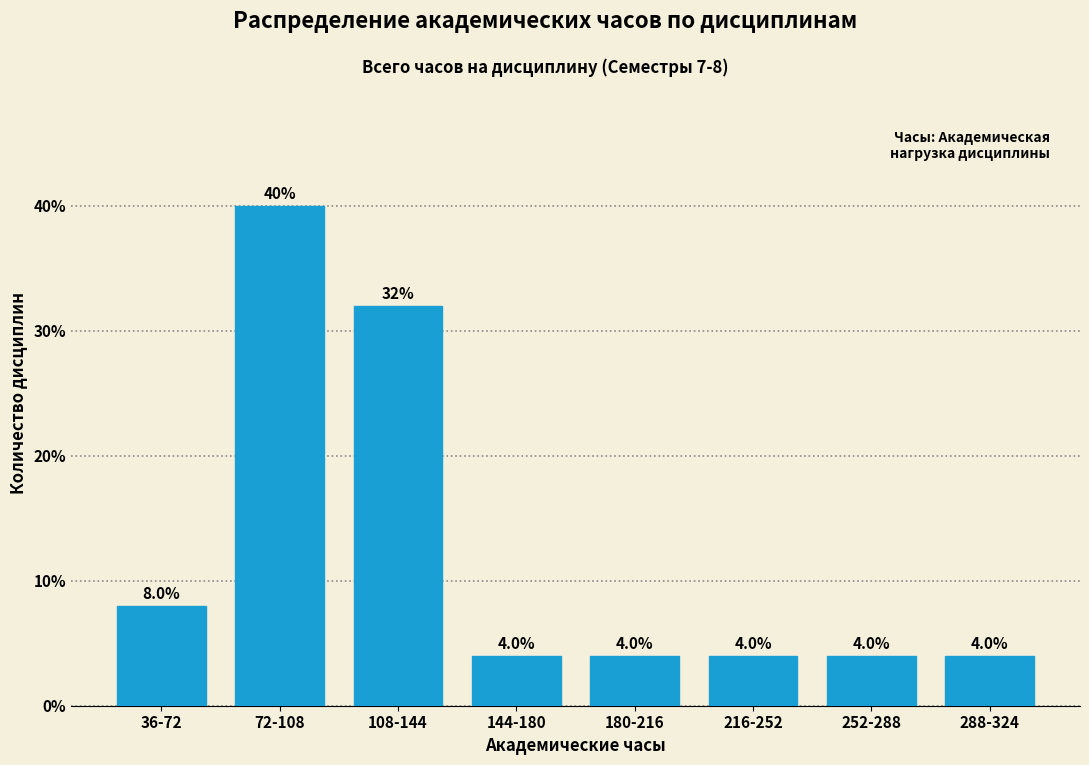

Reading left to right, list all the values displayed in this chart.

8	40	32	4	4	4	4	4